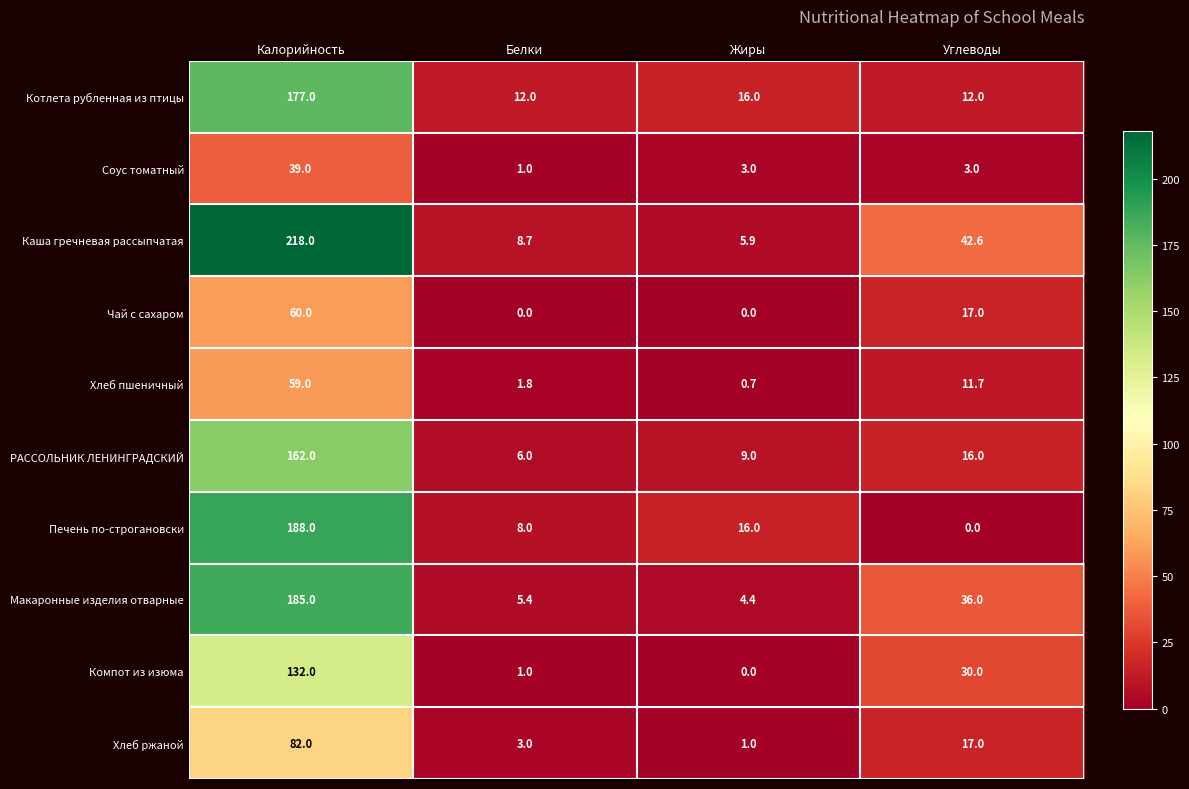

What value does the РАССОЛЬНИК ЛЕНИНГРАДСКИЙ series have at Белки?

6.0